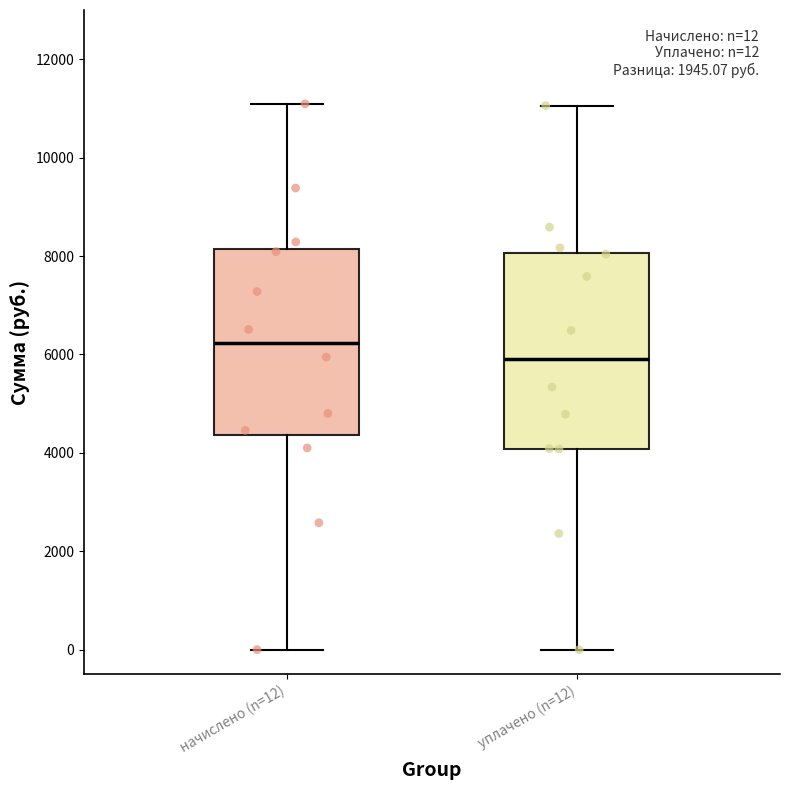

Which box has the lowest median line?

уплачено (n=12)